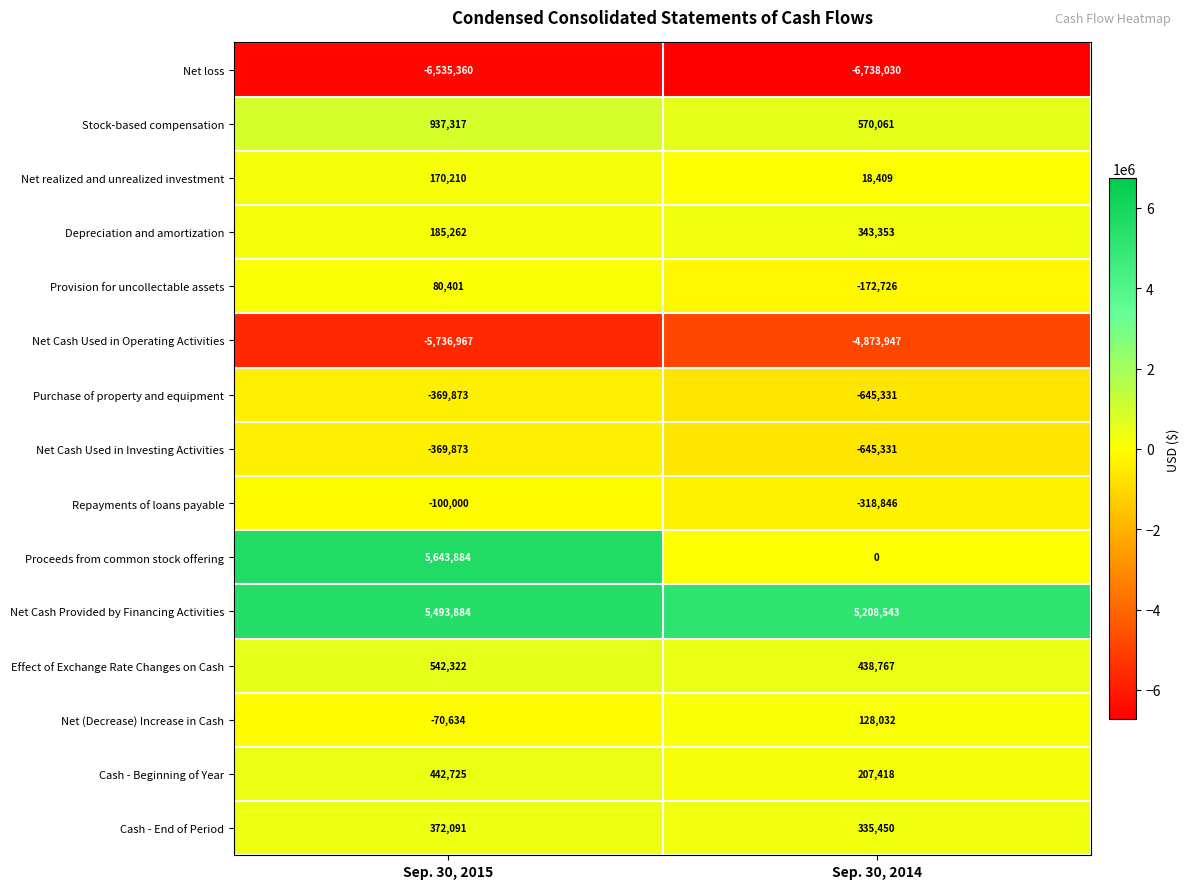

What is the sum of the Net realized and unrealized investment values at Sep. 30, 2014 and Sep. 30, 2015?

188619